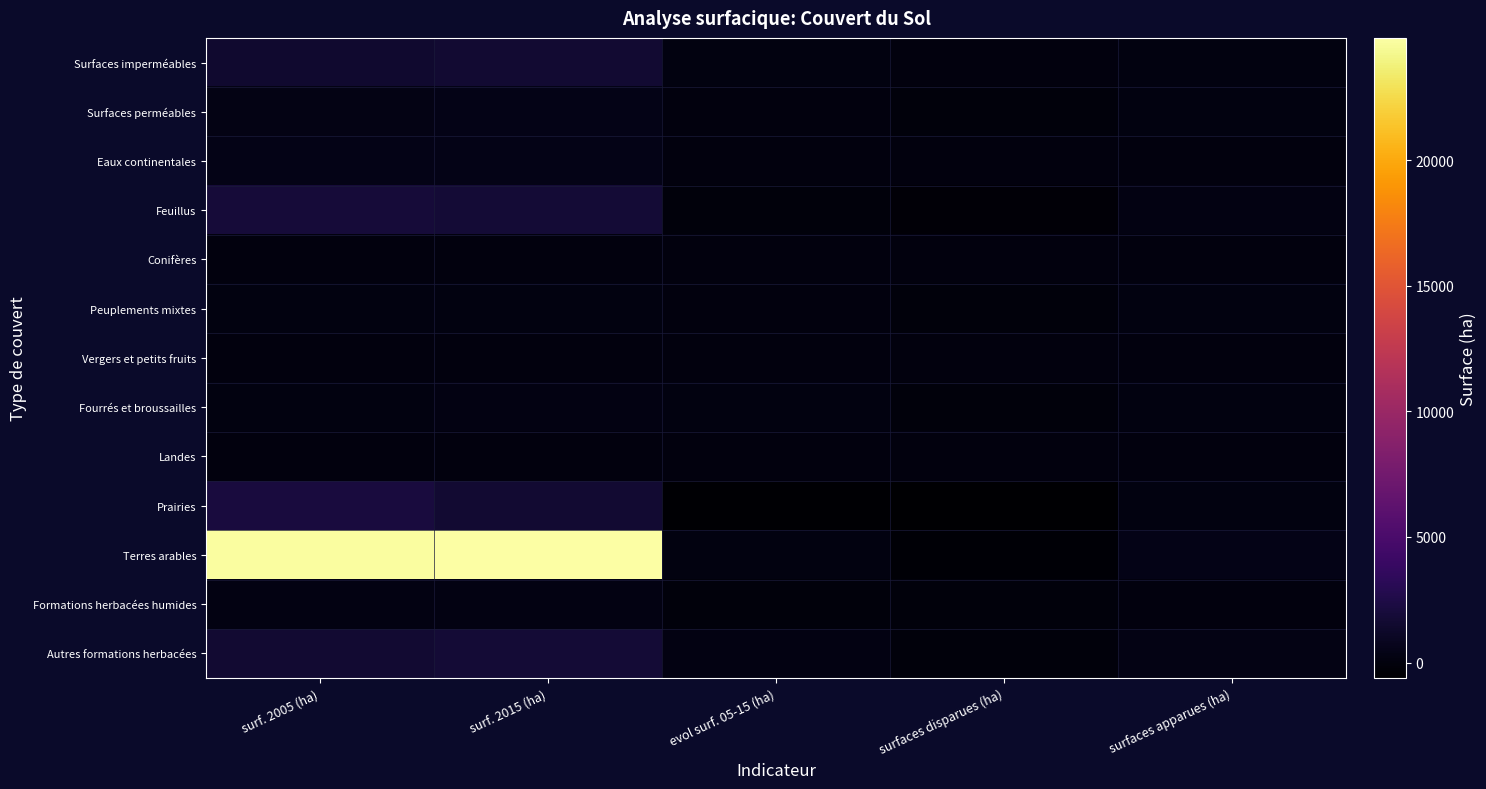

Reading left to right, transcribe all the data shown in this chart.

Surfaces imperméables: surf. 2005 (ha)=1533.3	surf. 2015 (ha)=1616.2	evol surf. 05-15 (ha)=83.0	surfaces disparues (ha)=-16.2	surfaces apparues (ha)=99.1
Surfaces perméables: surf. 2005 (ha)=373.7	surf. 2015 (ha)=420.8	evol surf. 05-15 (ha)=47.0	surfaces disparues (ha)=-90.5	surfaces apparues (ha)=137.6
Eaux continentales: surf. 2005 (ha)=415.3	surf. 2015 (ha)=432.1	evol surf. 05-15 (ha)=16.7	surfaces disparues (ha)=-5.1	surfaces apparues (ha)=21.8
Feuillus: surf. 2005 (ha)=1932.0	surf. 2015 (ha)=1847.7	evol surf. 05-15 (ha)=-84.3	surfaces disparues (ha)=-263.3	surfaces apparues (ha)=179.0
Conifères: surf. 2005 (ha)=17.4	surf. 2015 (ha)=21.8	evol surf. 05-15 (ha)=4.5	surfaces disparues (ha)=-0.5	surfaces apparues (ha)=5.0
Peuplements mixtes: surf. 2005 (ha)=106.2	surf. 2015 (ha)=158.2	evol surf. 05-15 (ha)=52.0	surfaces disparues (ha)=-102.3	surfaces apparues (ha)=154.3
Vergers et petits fruits: surf. 2005 (ha)=16.5	surf. 2015 (ha)=28.1	evol surf. 05-15 (ha)=11.7	surfaces disparues (ha)=-1.2	surfaces apparues (ha)=12.8
Fourrés et broussailles: surf. 2005 (ha)=171.7	surf. 2015 (ha)=255.0	evol surf. 05-15 (ha)=83.3	surfaces disparues (ha)=-25.3	surfaces apparues (ha)=108.6
Landes: surf. 2005 (ha)=0.5	surf. 2015 (ha)=4.2	evol surf. 05-15 (ha)=3.7	surfaces disparues (ha)=0.0	surfaces apparues (ha)=3.7
Prairies: surf. 2005 (ha)=2080.1	surf. 2015 (ha)=1586.9	evol surf. 05-15 (ha)=-493.2	surfaces disparues (ha)=-618.0	surfaces apparues (ha)=124.8
Terres arables: surf. 2005 (ha)=24744.7	surf. 2015 (ha)=24860.1	evol surf. 05-15 (ha)=115.4	surfaces disparues (ha)=-356.9	surfaces apparues (ha)=472.3
Formations herbacées humides: surf. 2005 (ha)=241.1	surf. 2015 (ha)=206.5	evol surf. 05-15 (ha)=-34.6	surfaces disparues (ha)=-77.9	surfaces apparues (ha)=43.3
Autres formations herbacées: surf. 2005 (ha)=1650.1	surf. 2015 (ha)=1844.9	evol surf. 05-15 (ha)=194.7	surfaces disparues (ha)=-119.2	surfaces apparues (ha)=313.9